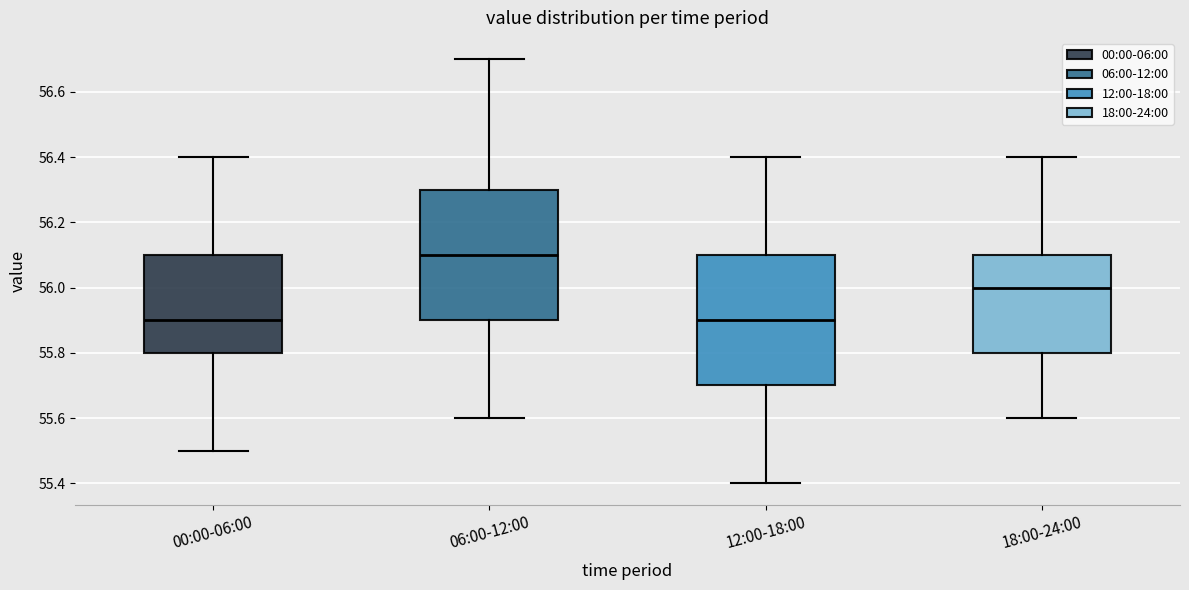

Where does the lower whisker of the box for 12:00-18:00 end on the y-axis? The values are not printed on the chart, so give them approximately, as read against the axis.

55.4